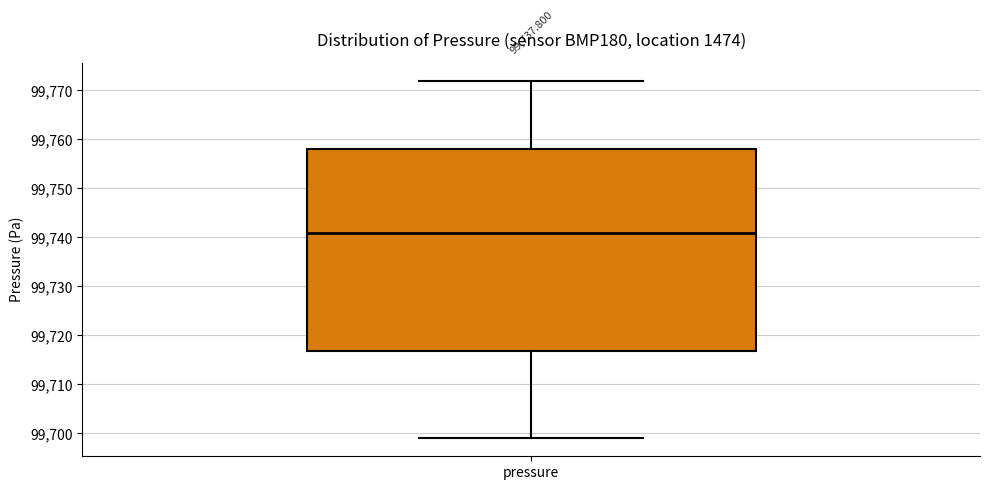

Read this box plot against the y-axis: the position of the median line, the range covered by the box, and the ends of both whiskers. The values are not printed on the chart, so give them approximately, as read against the axis.

median 99741, box 99717 to 99758, whiskers 99699 to 99772